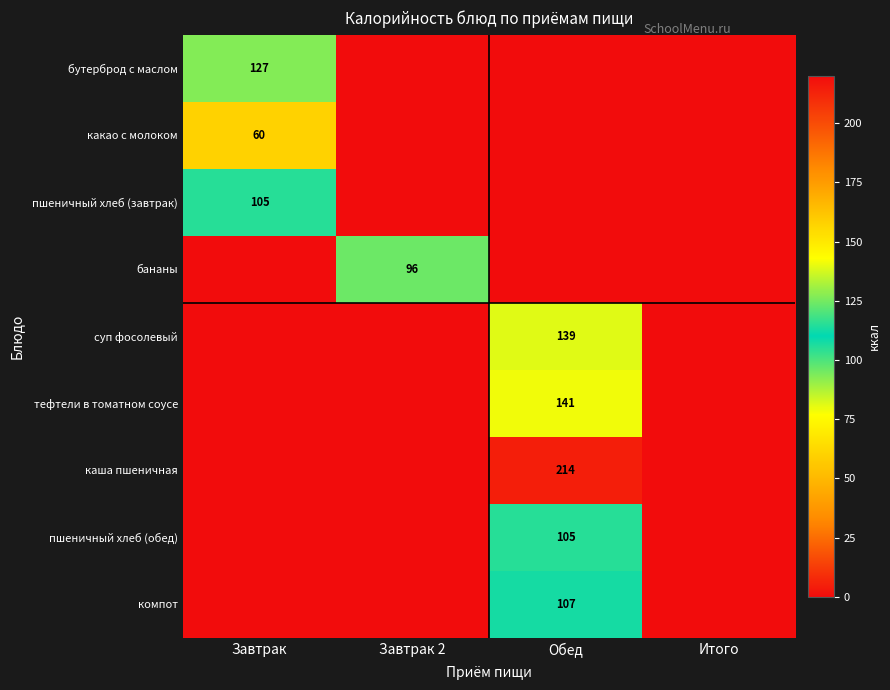

Is it true that какао с молоком equals 60 at Завтрак?

True